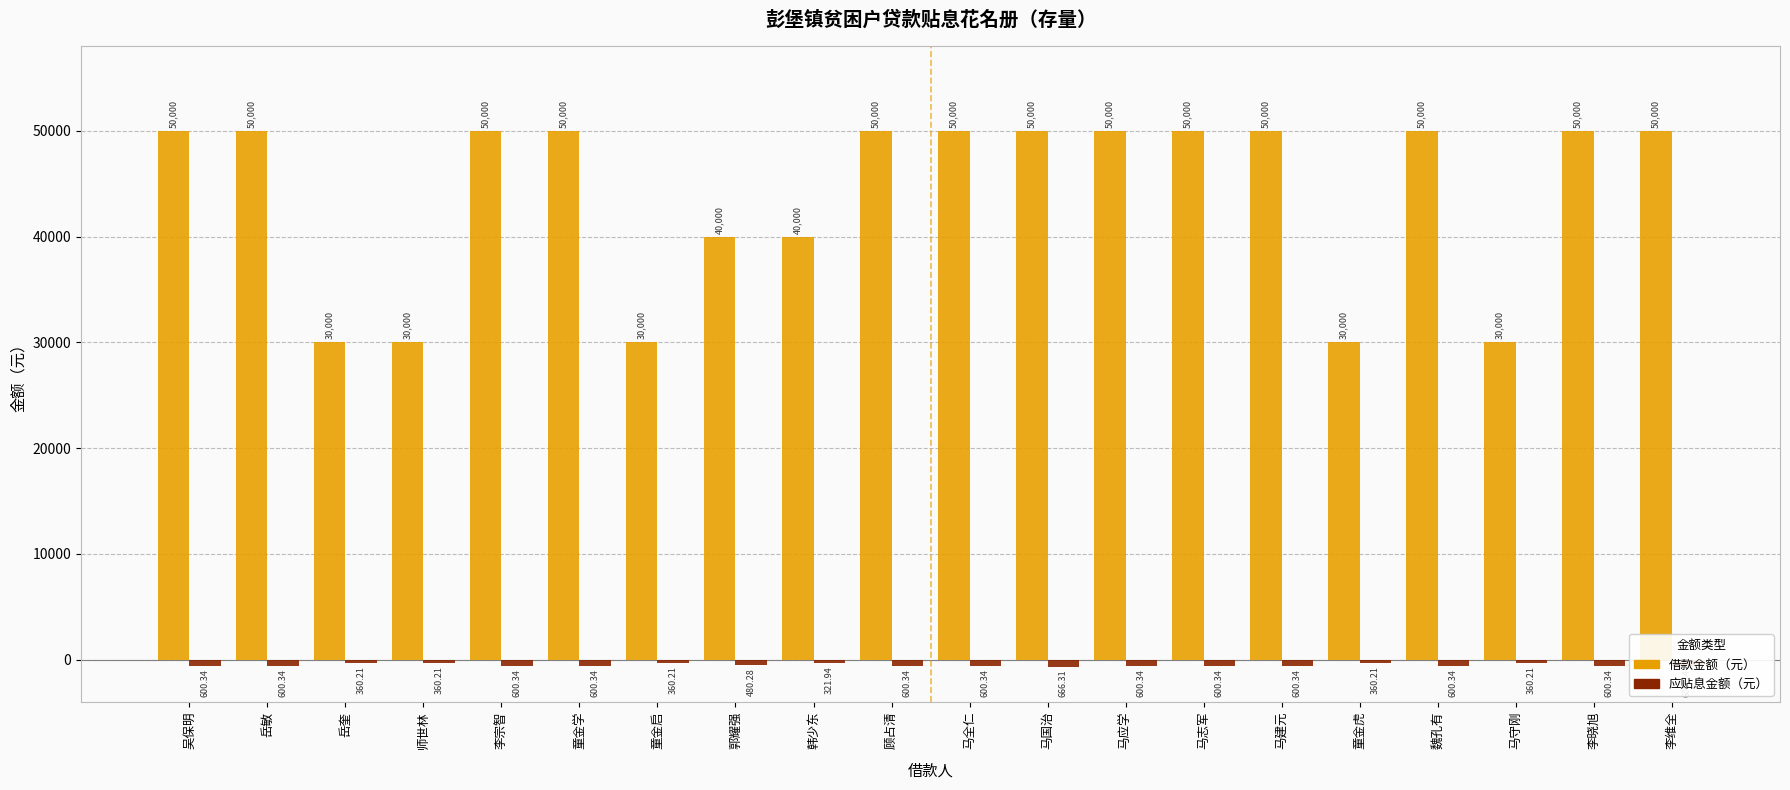

What is the total value across all series at 顾占清?

49399.7